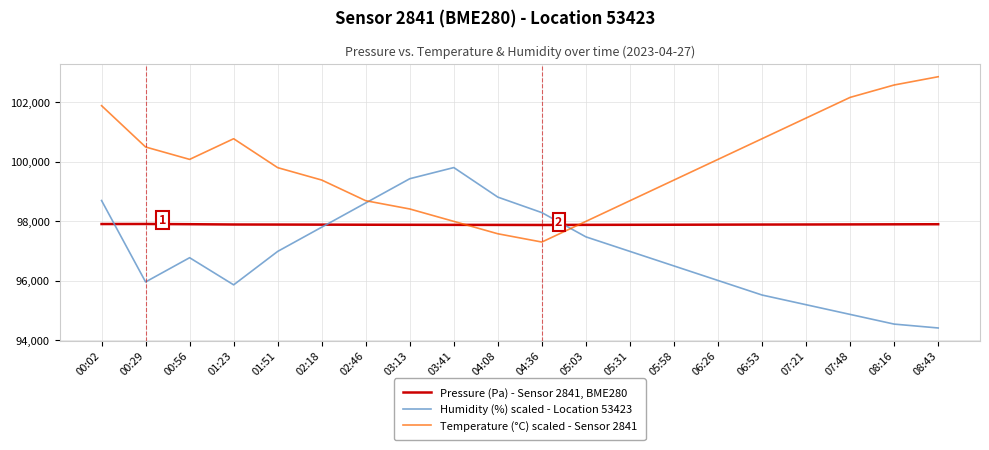

After their last crossing, which series has the higher values: Humidity (%) scaled - Location 53423 or Temperature (°C) scaled - Sensor 2841?

Temperature (°C) scaled - Sensor 2841